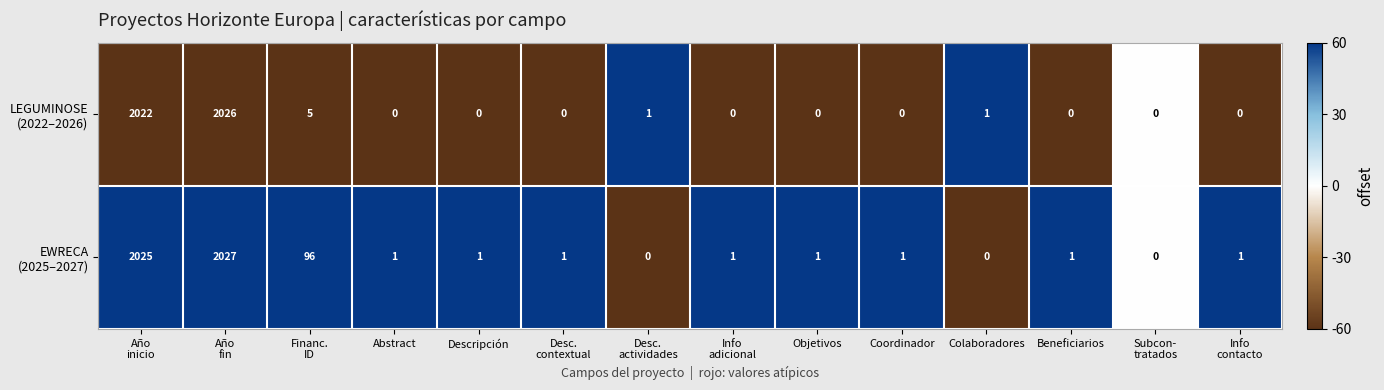

Which label corresponds to the largest value in the chart?

Año
fin